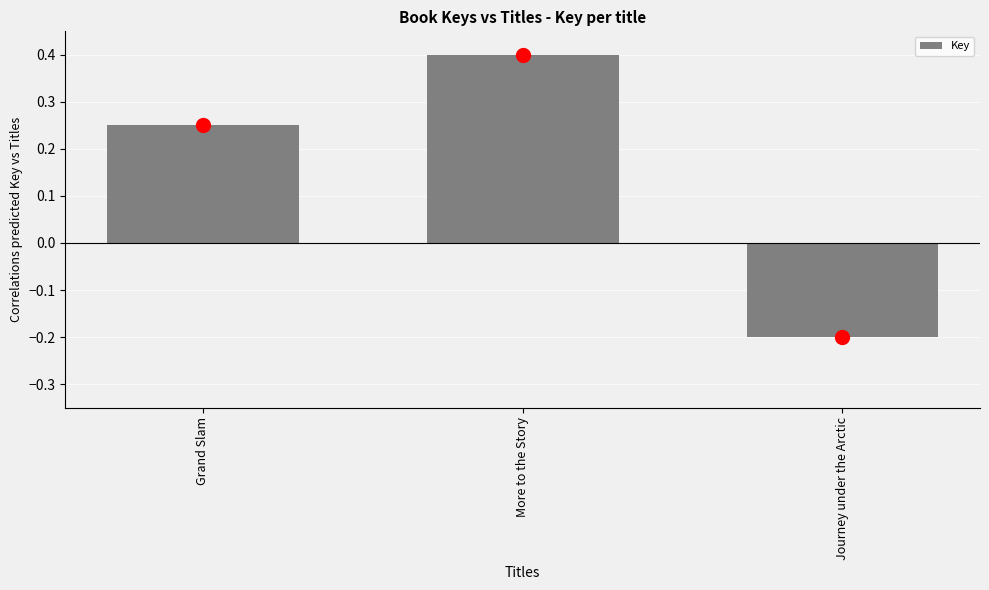

Which category has the lowest value across all series?

Journey under the Arctic